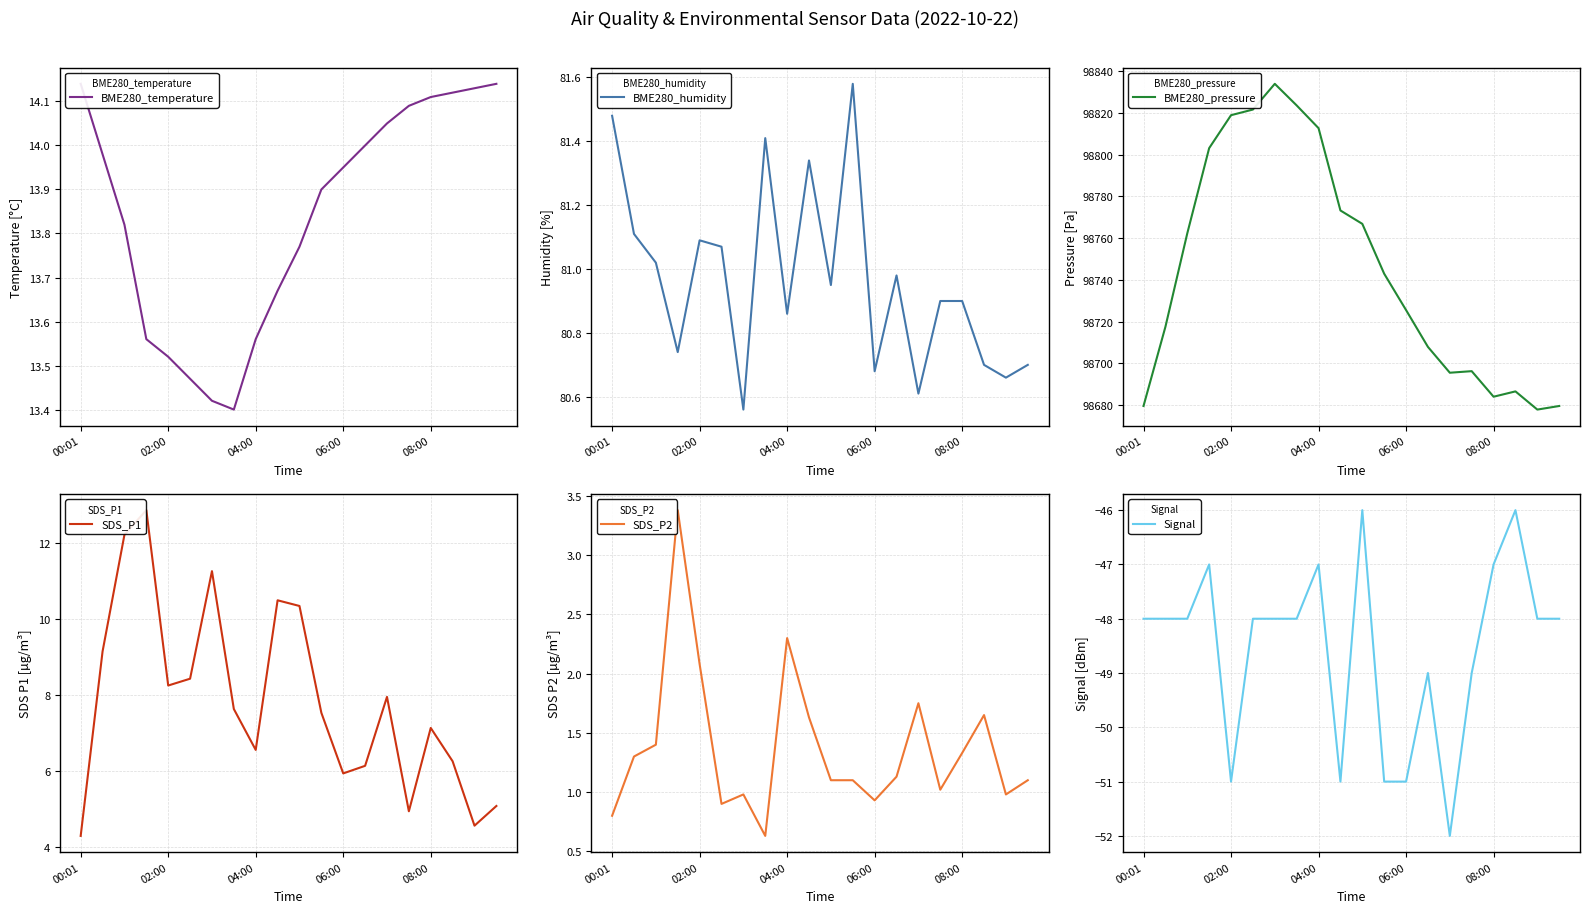

True or false: BME280_temperature and SDS_P1 intersect in this chart.

False